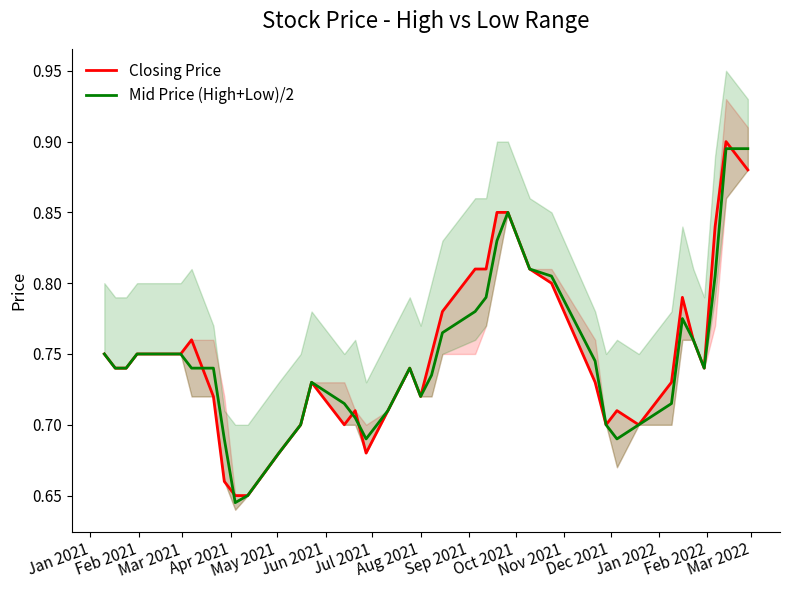

Which series has the largest total across all categories?

Closing Price